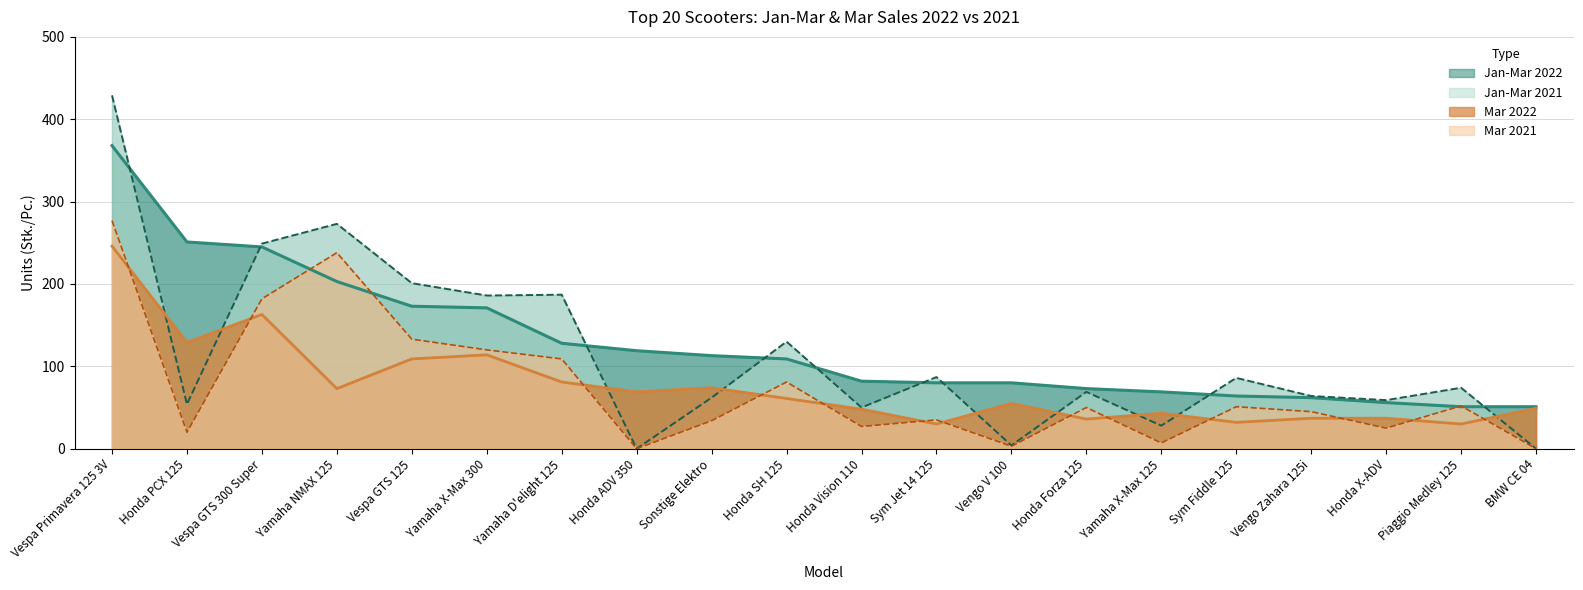

How many categories are shown in the chart?

20